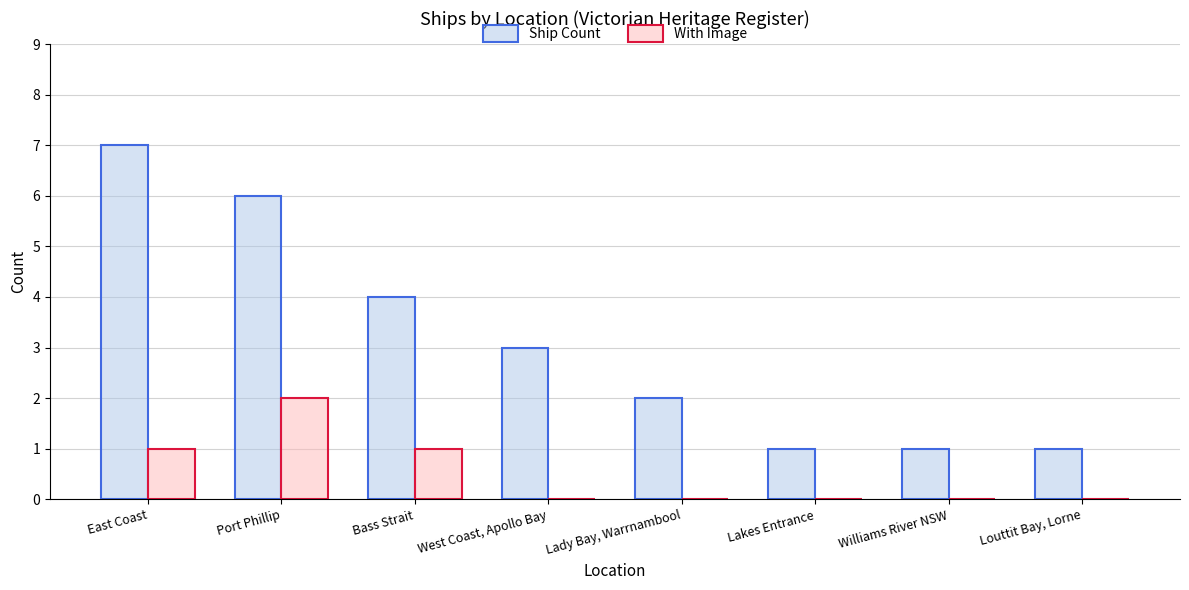

What is the average value of the Ship Count series?

3